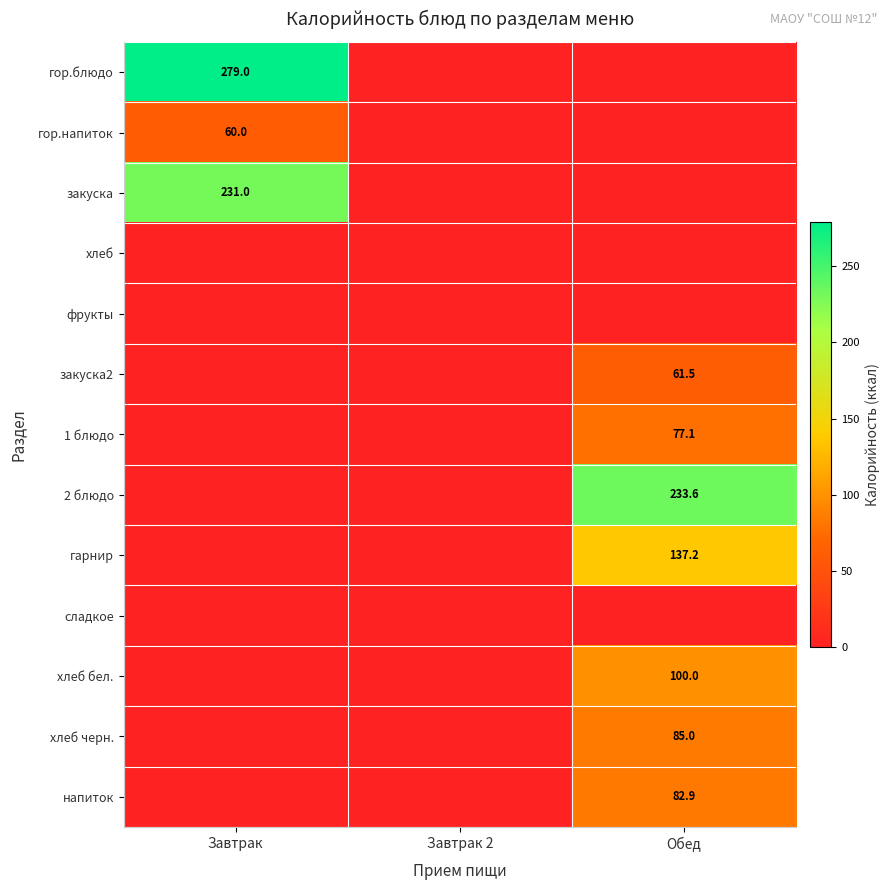

At how many categories does at least one series exceed 249?

1